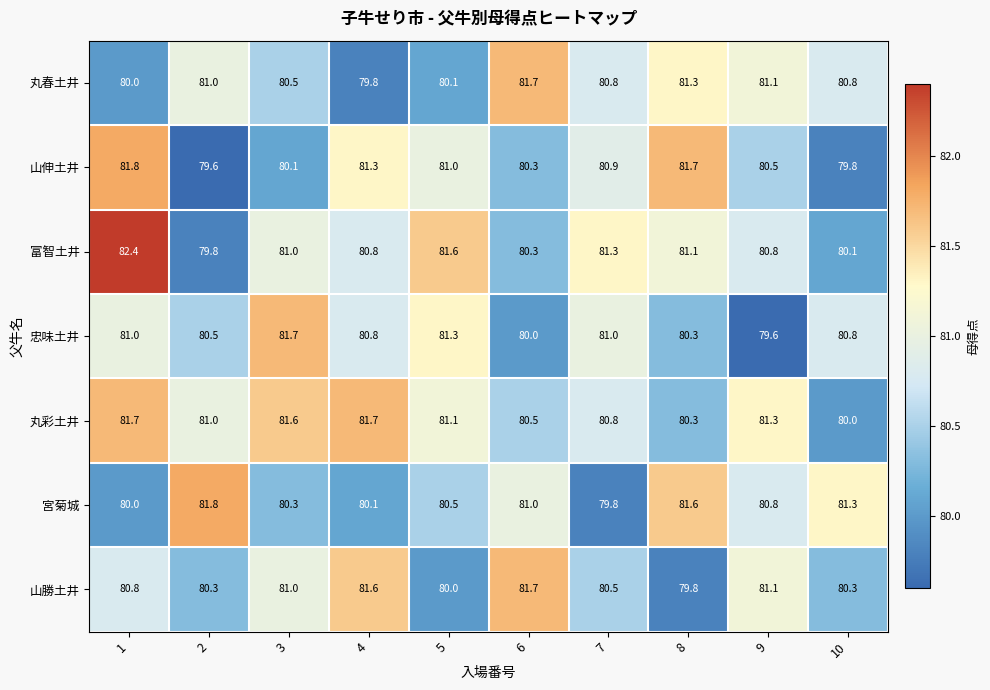

What is the difference between the maximum and minimum values in the 山伸土井 series?

2.2